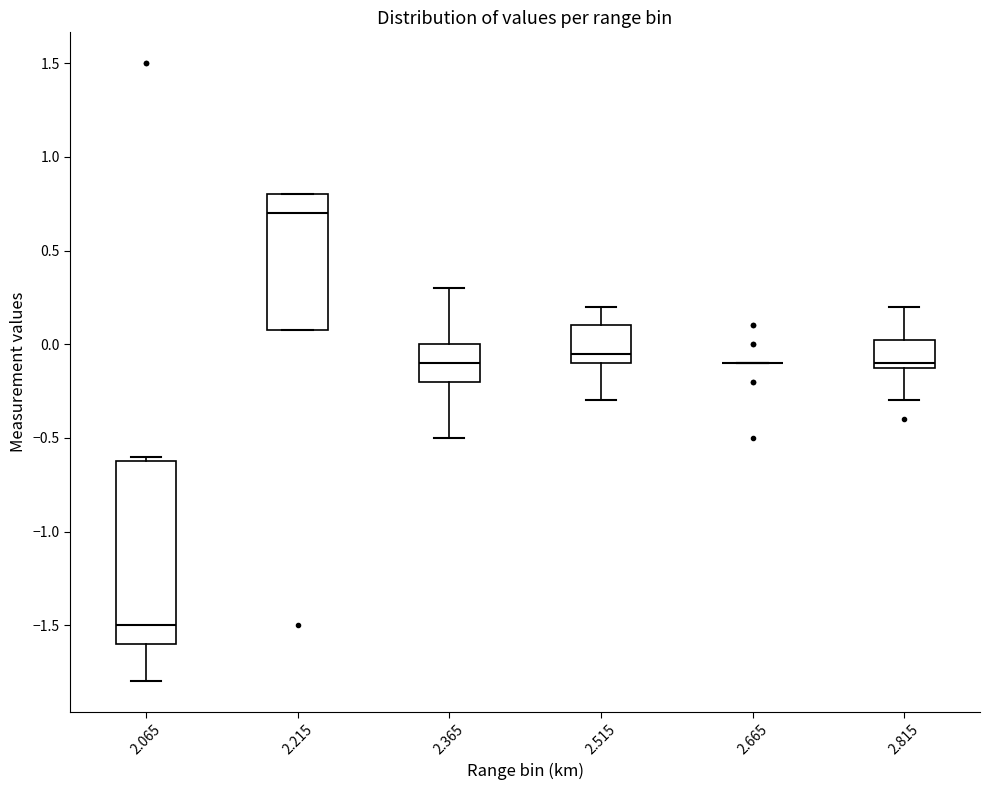

Where does the median line of the box at x = 2.215 sit on the y-axis? The values are not printed on the chart, so give them approximately, as read against the axis.

0.70